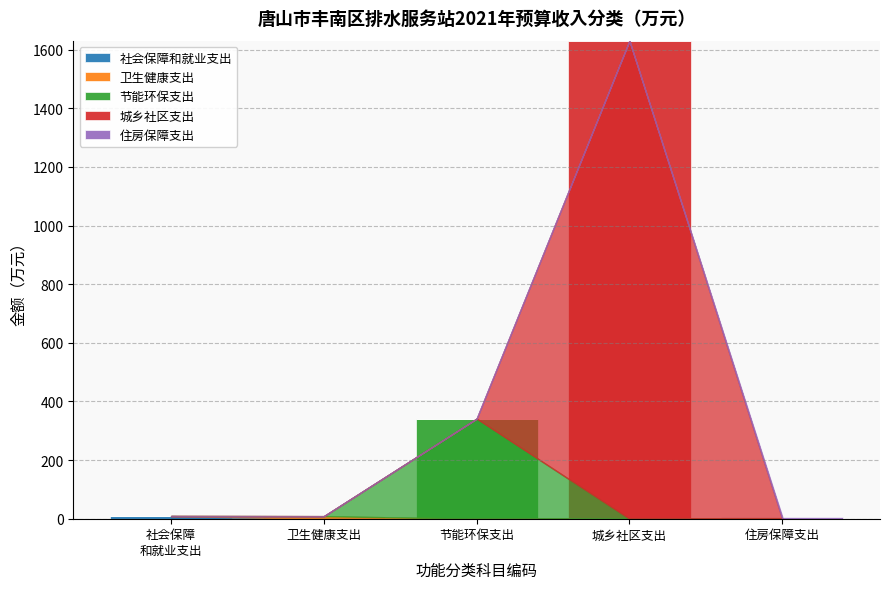

At which category is the sum across all series the highest?

城乡社区支出